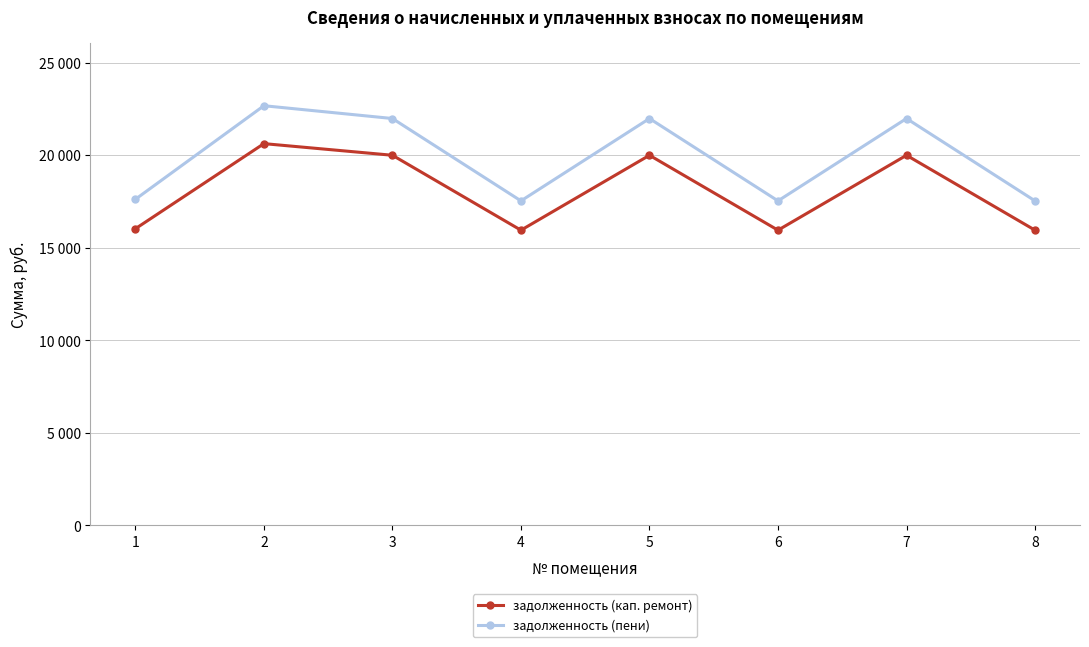

Is the value of задолженность (пени) at 1 greater than the value of задолженность (кап. ремонт) at 1?

Yes